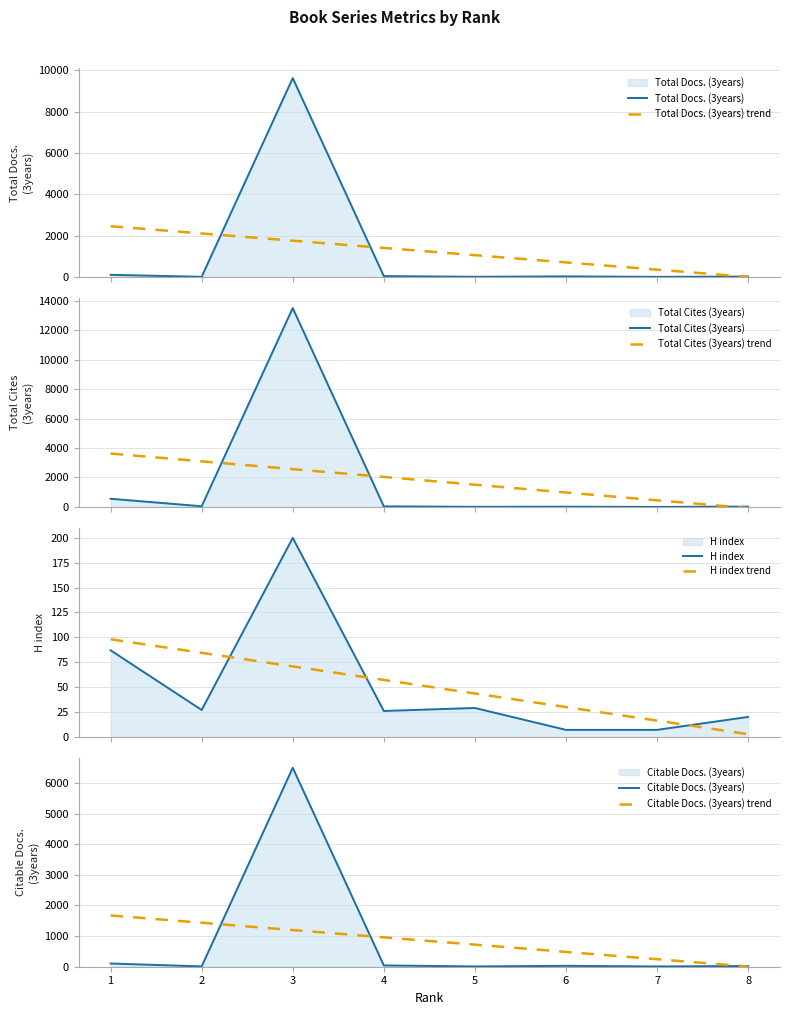

What is the difference between the second highest and second lowest values in the Citable Docs. (3years) series?

96.0